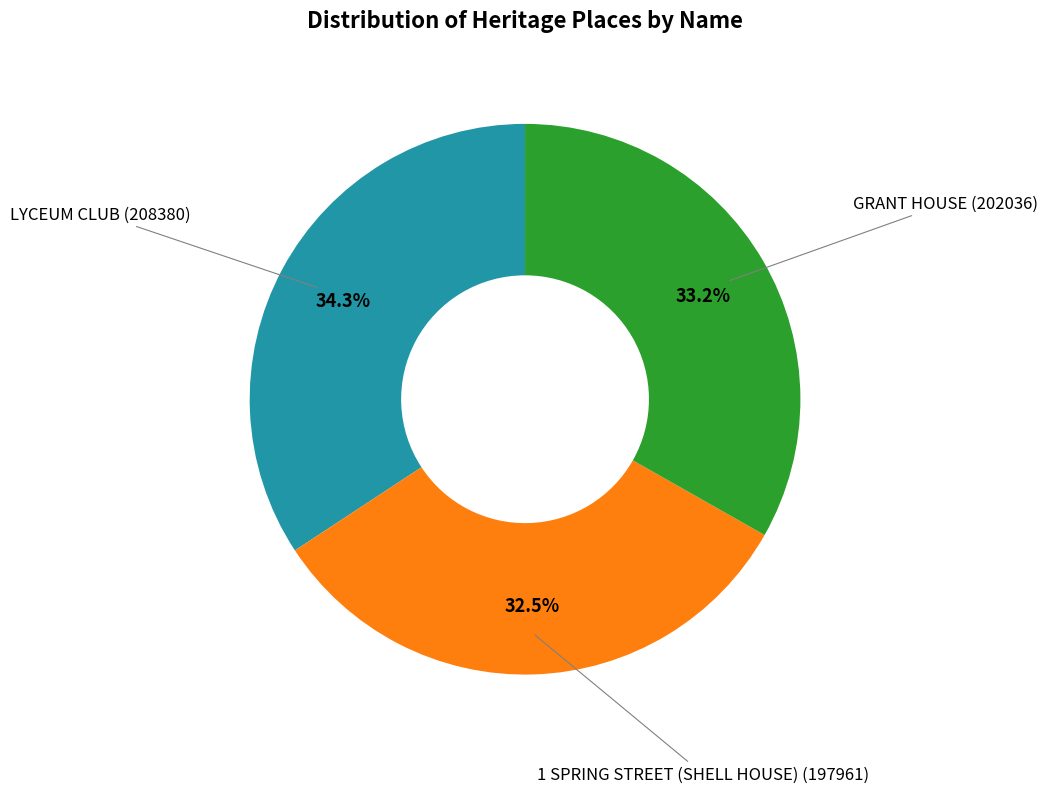

To the nearest percent, what is the average slice percentage?

33%